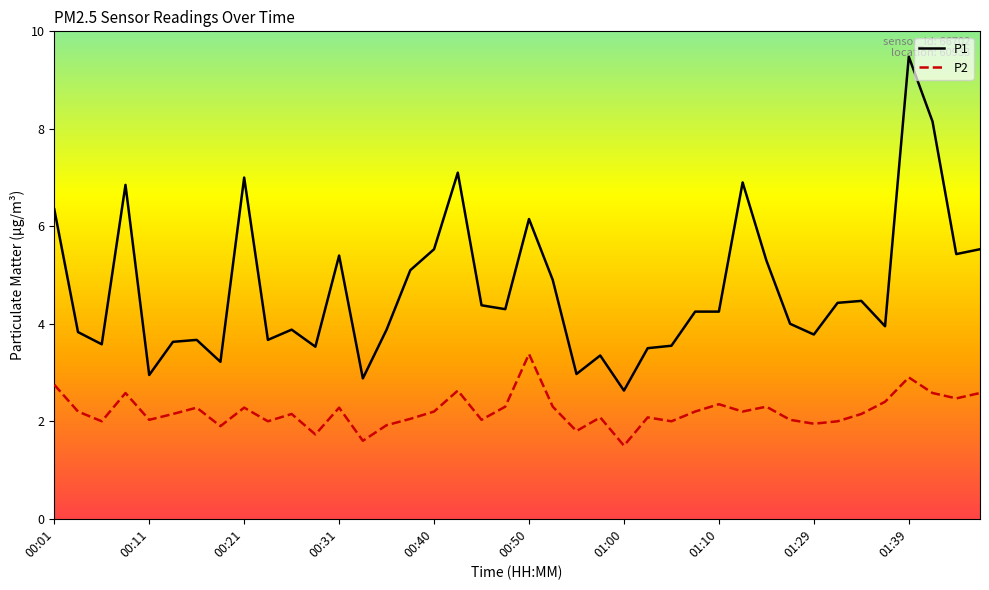

True or false: P1 and P2 cross at least once.

False